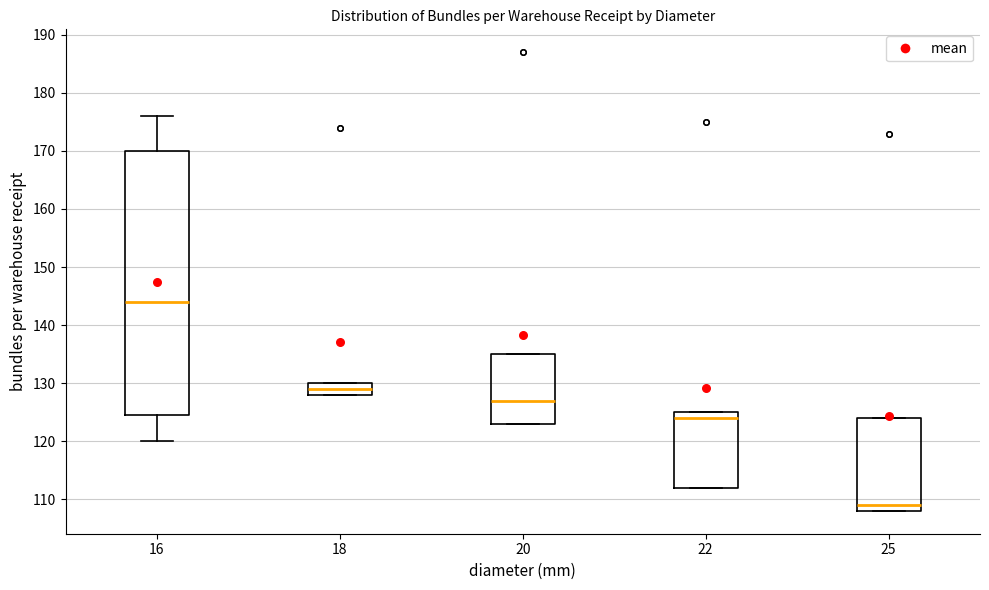

Comparing the boxes themselves (not the whiskers), which one is the tallest?

16